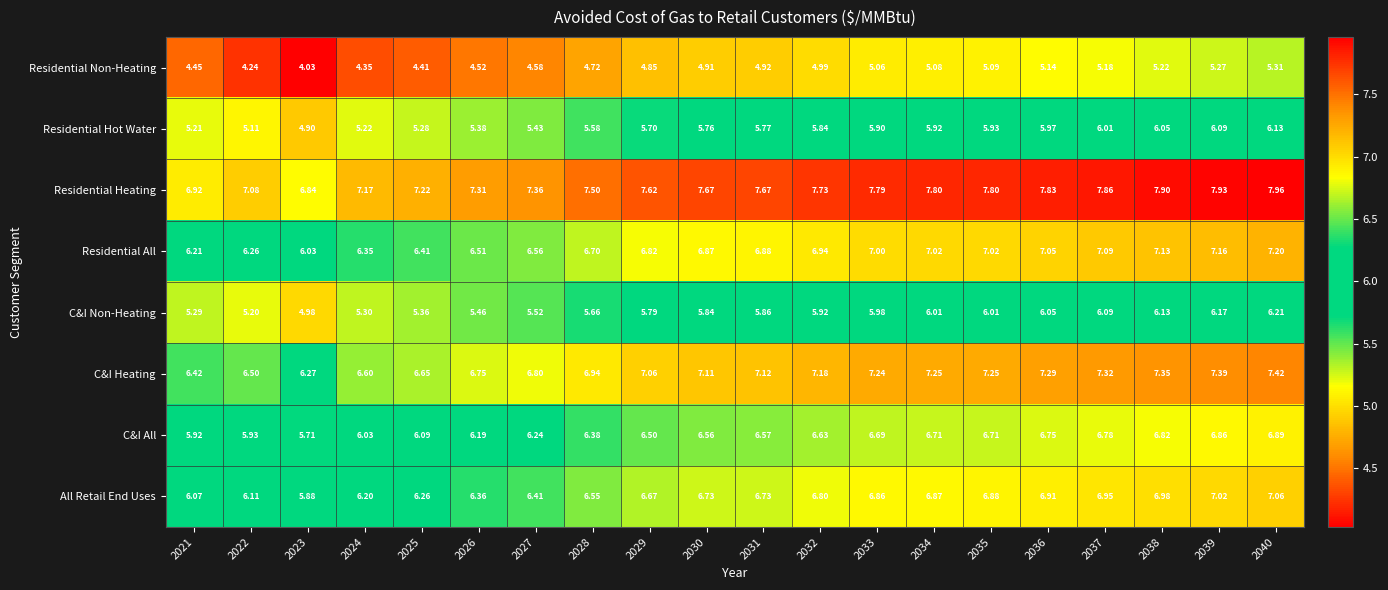

Is the value of C&I Heating at 2024 greater than the value of C&I All at 2038?

No